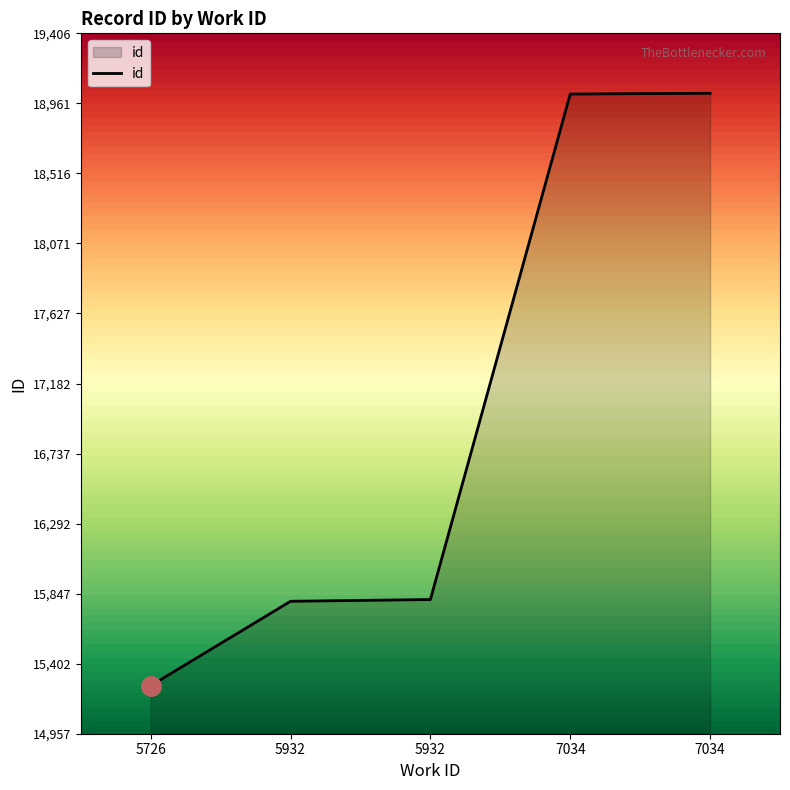

Reading left to right, list all the values displayed in this chart.

5726=15263	5932=15799	5932=15810	7034=19021	7034=19026